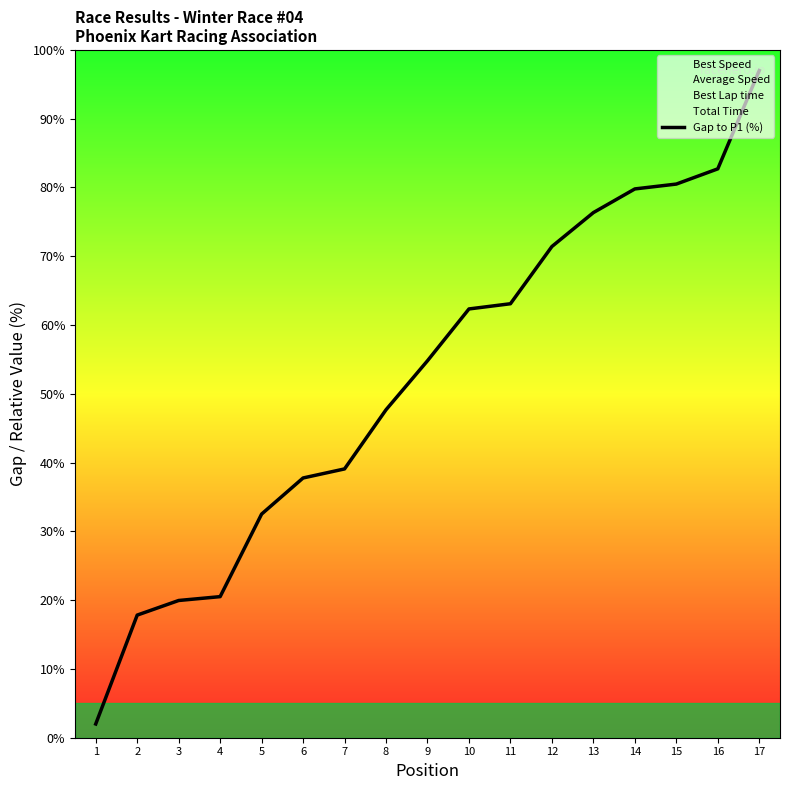

True or false: the data shows 47.7 at 8.

True